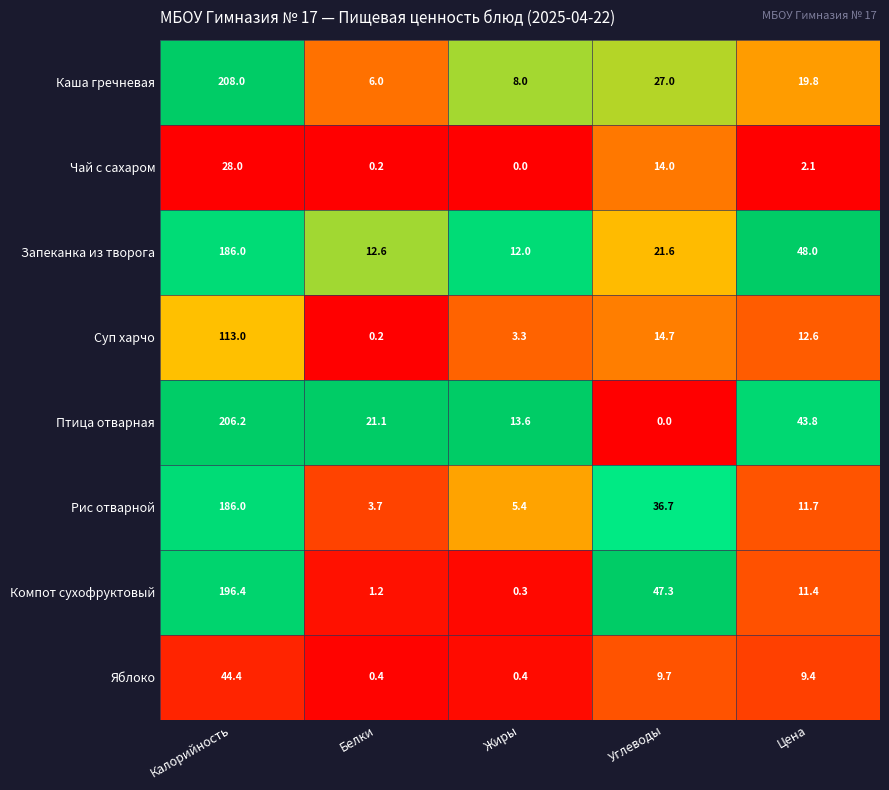

What is the total value across all series at Цена?

158.8